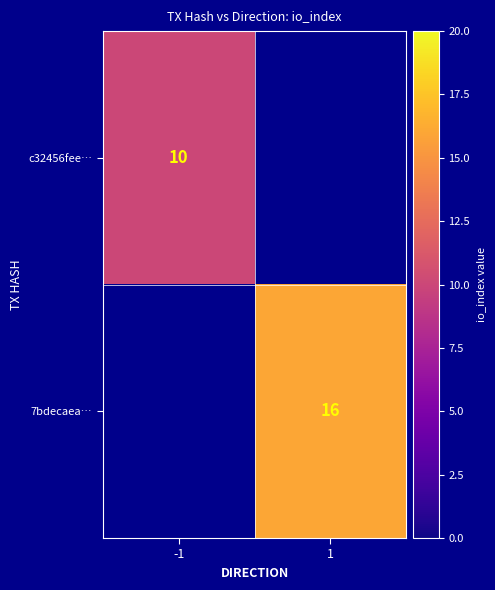

Which category has the lowest value across all series?

-1